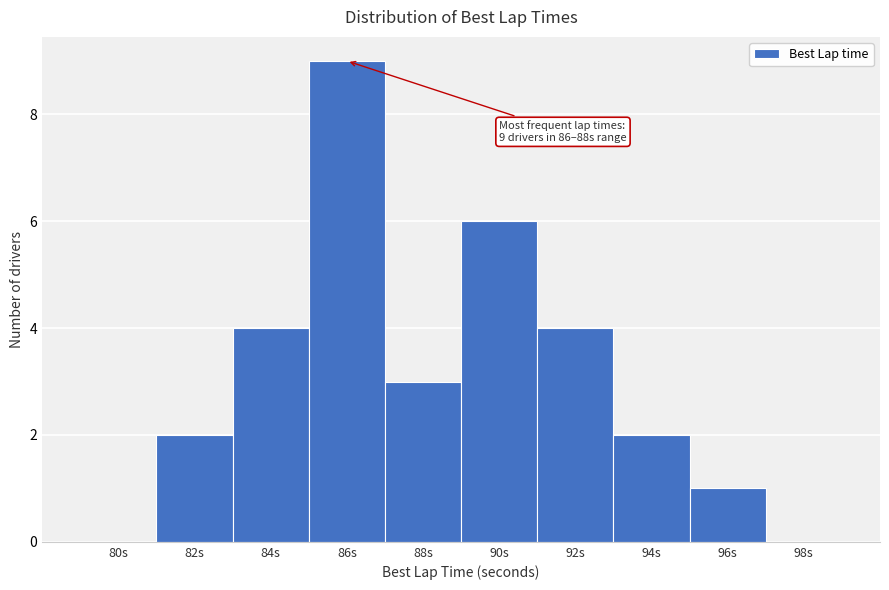

Reading left to right, extract all data points from this chart.

80s=0	82s=2	84s=4	86s=9	88s=3	90s=6	92s=4	94s=2	96s=1	98s=0